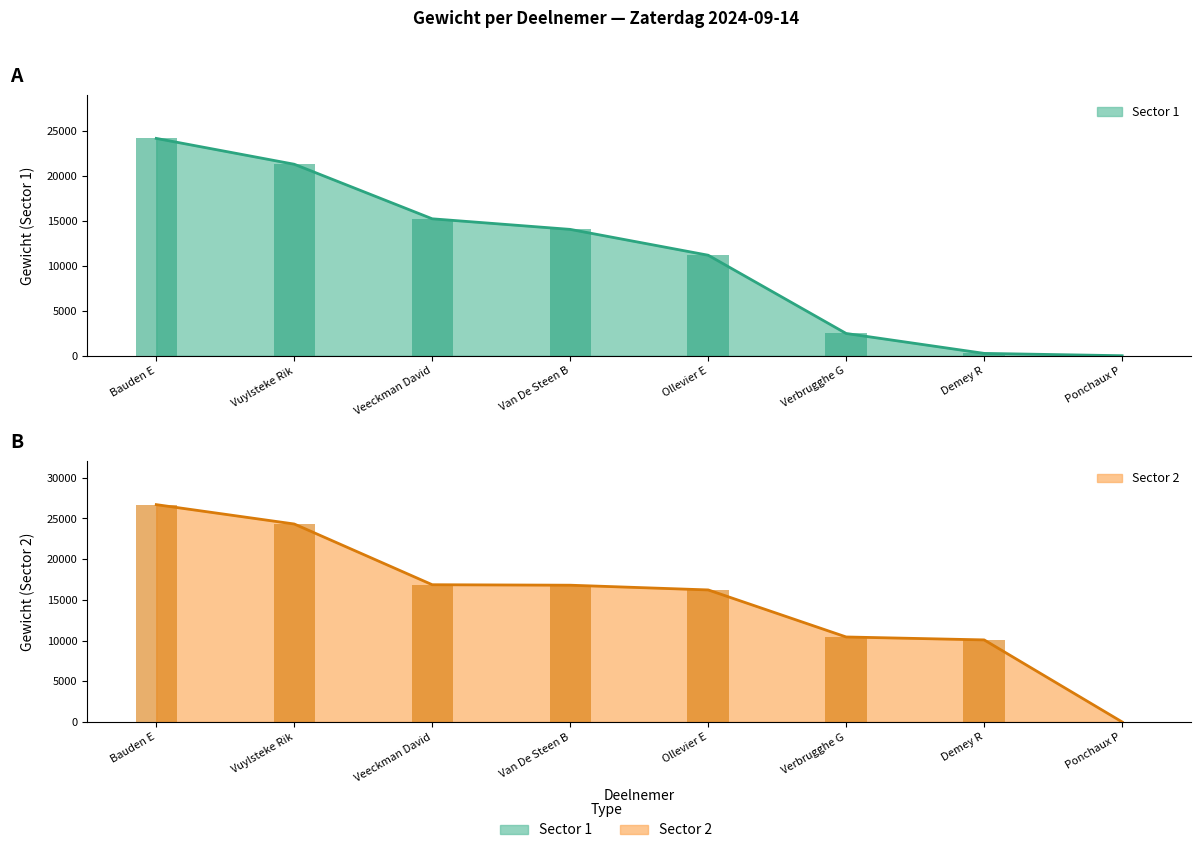

What is the value of the Sector 1 bar at the 6th from the left?

2480